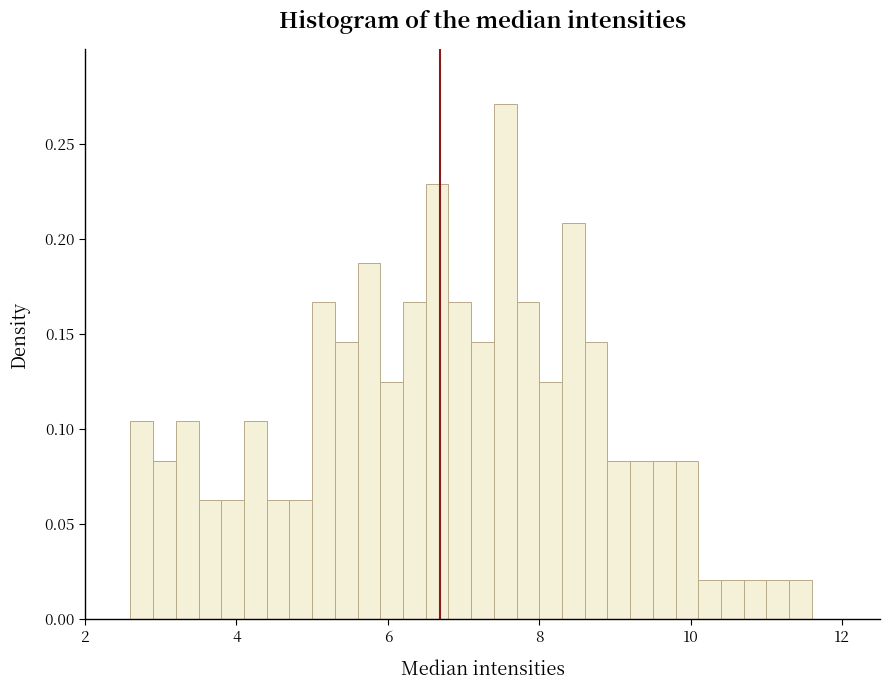

Around what value on the x-axis is the tallest bar? Give the approximate position of its centre, as read against the axis.

7.6